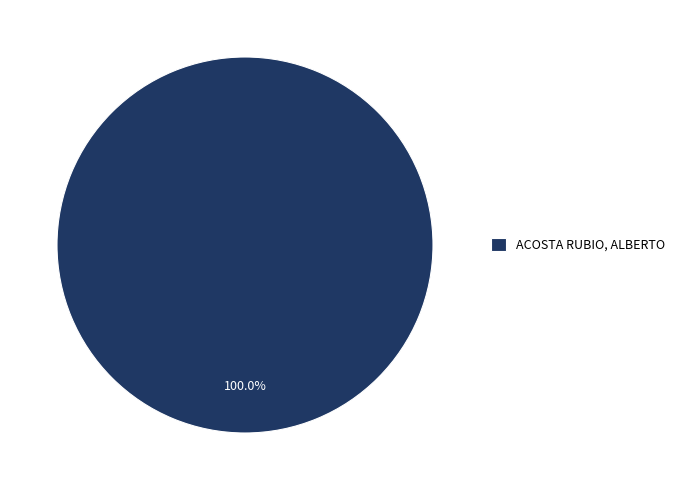

Is there a majority slice in this chart?

Yes